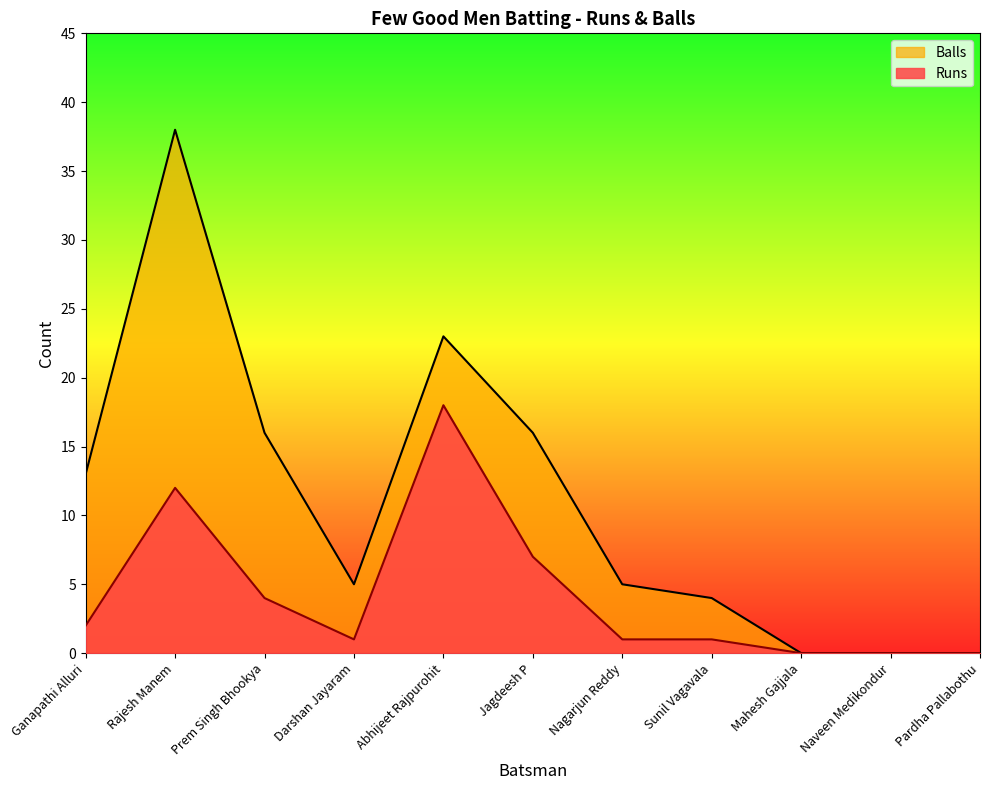

What is the sum of all Runs values?

46